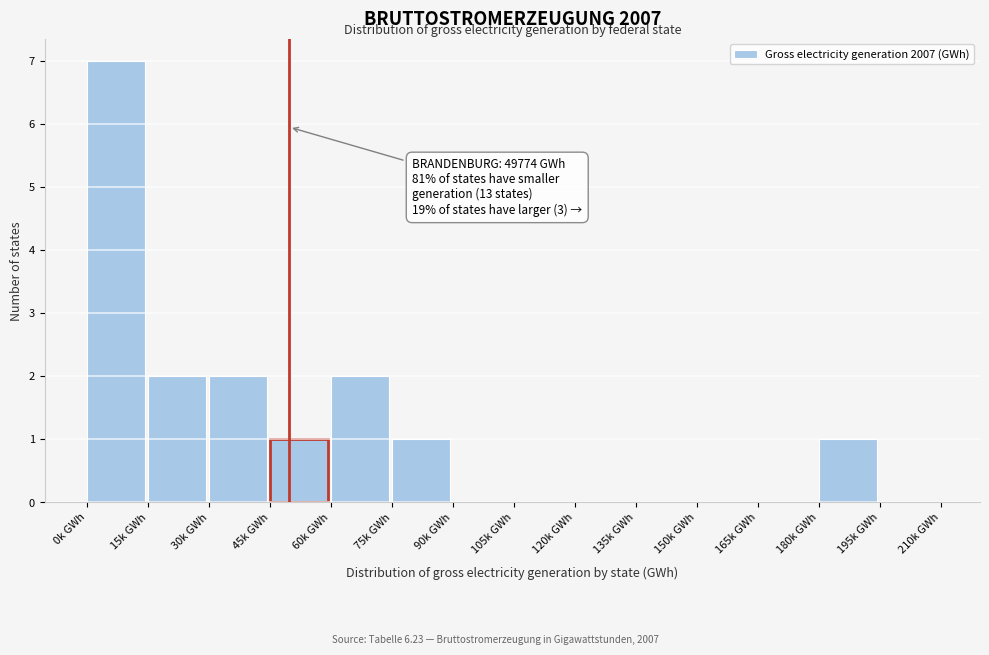

Reading left to right, list all the values displayed in this chart.

0k GWh=7	15k GWh=2	30k GWh=2	45k GWh=1	60k GWh=2	75k GWh=1	90k GWh=0	105k GWh=0	120k GWh=0	135k GWh=0	150k GWh=0	165k GWh=0	180k GWh=1	195k GWh=0